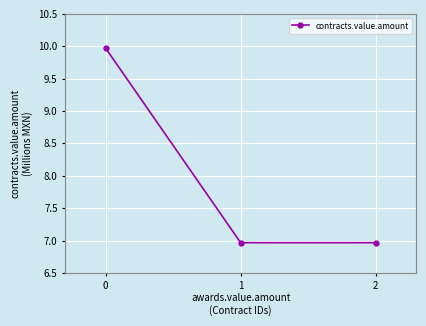

Is this an area chart (filled region under the line)?

No